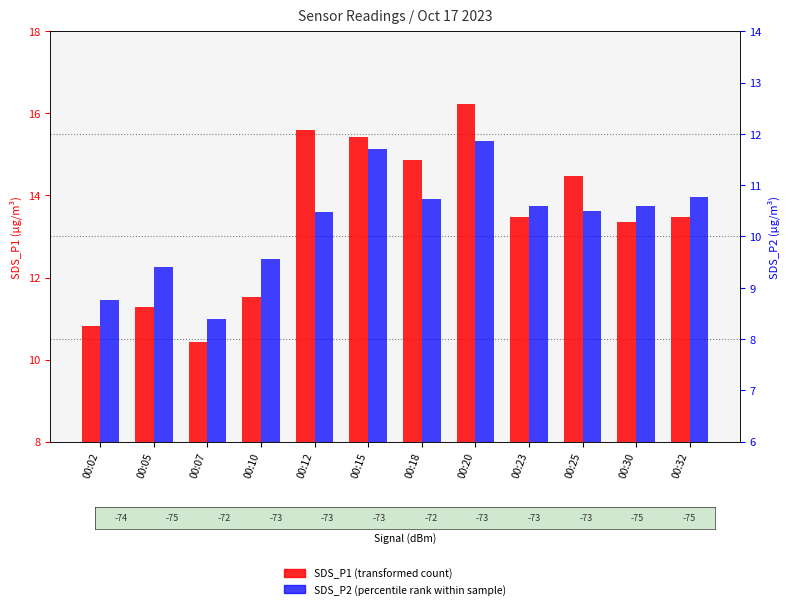

At which label is SDS_P1 closest to 13?

00:30